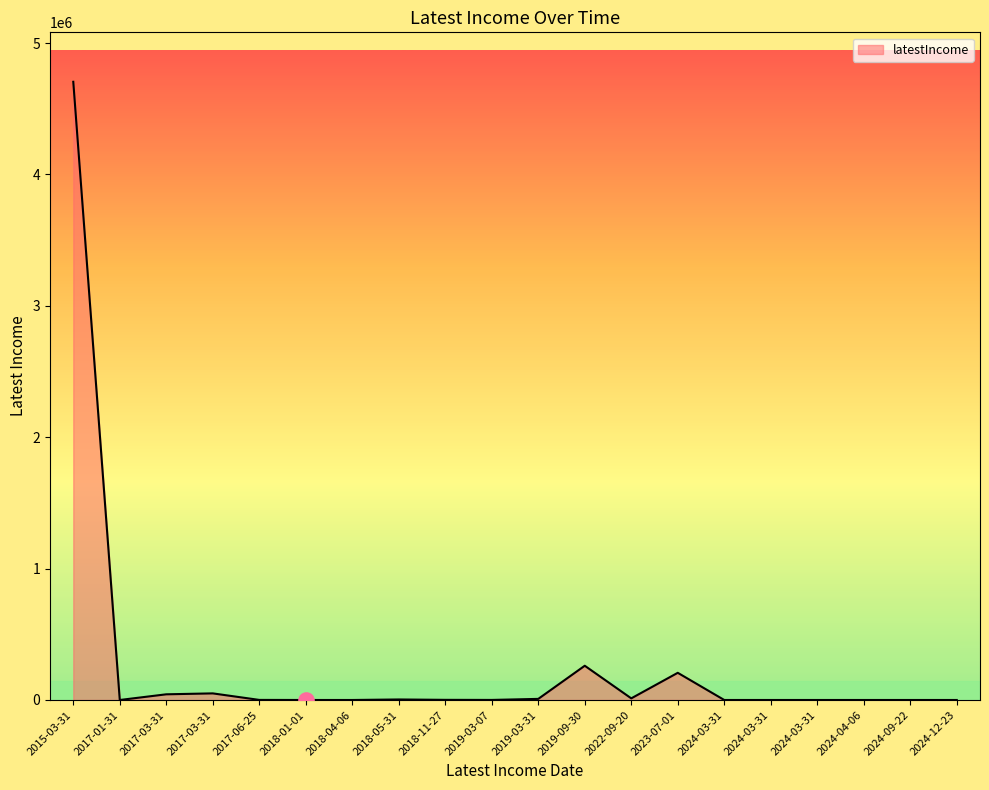

What is the change in value from 2017-03-31 to 2024-03-31?

-43267